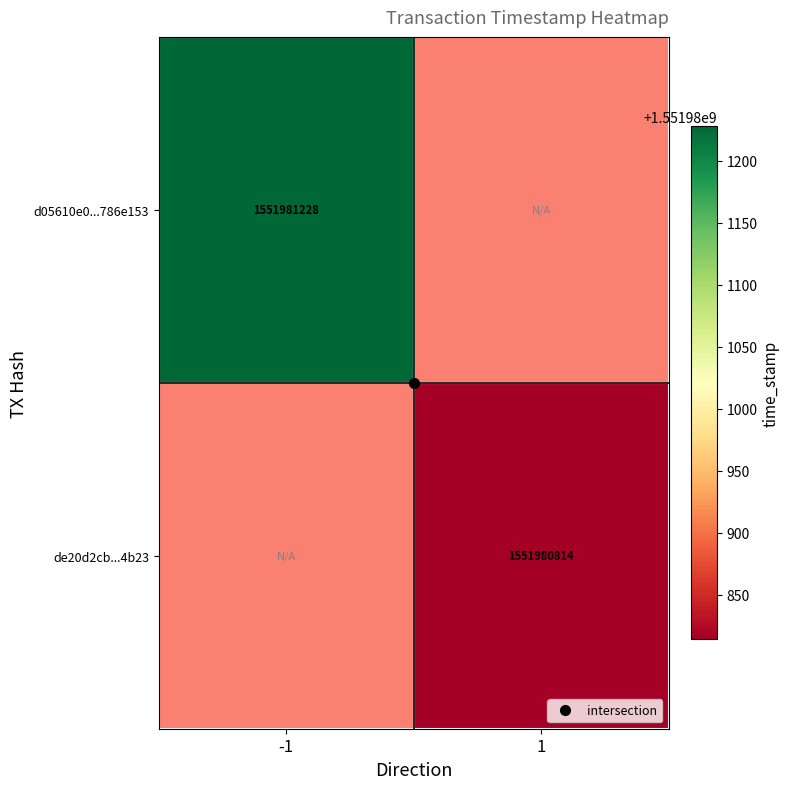

Which category has the lowest value across all series?

1